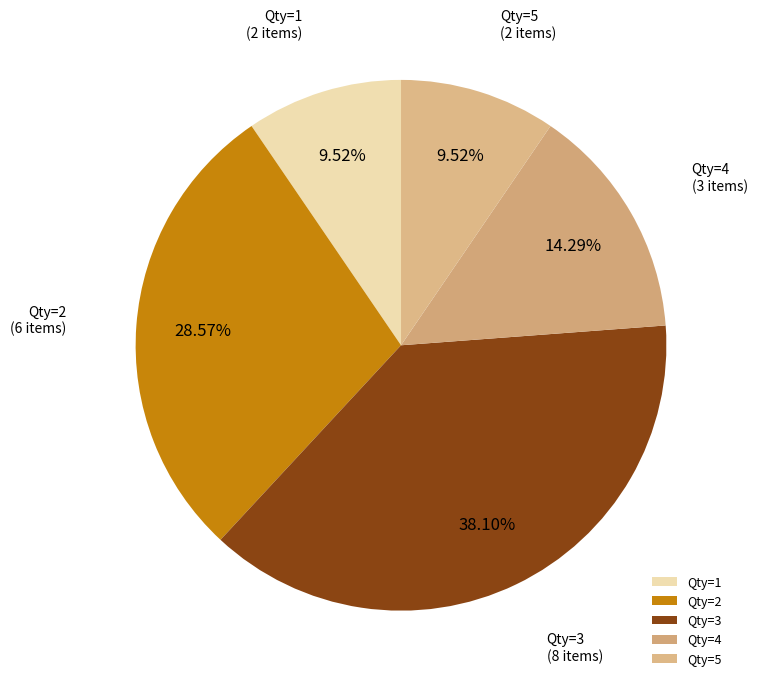

Between Qty=1 and Qty=2, which is larger?

Qty=2